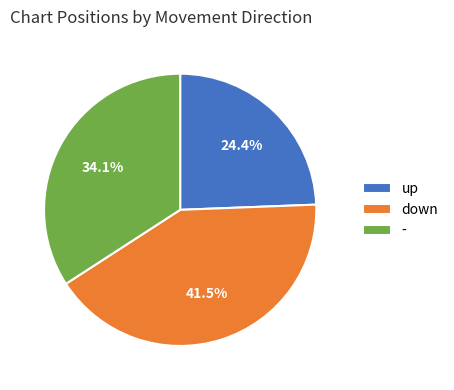

To the nearest percent, what percentage of the pie is -?

34%